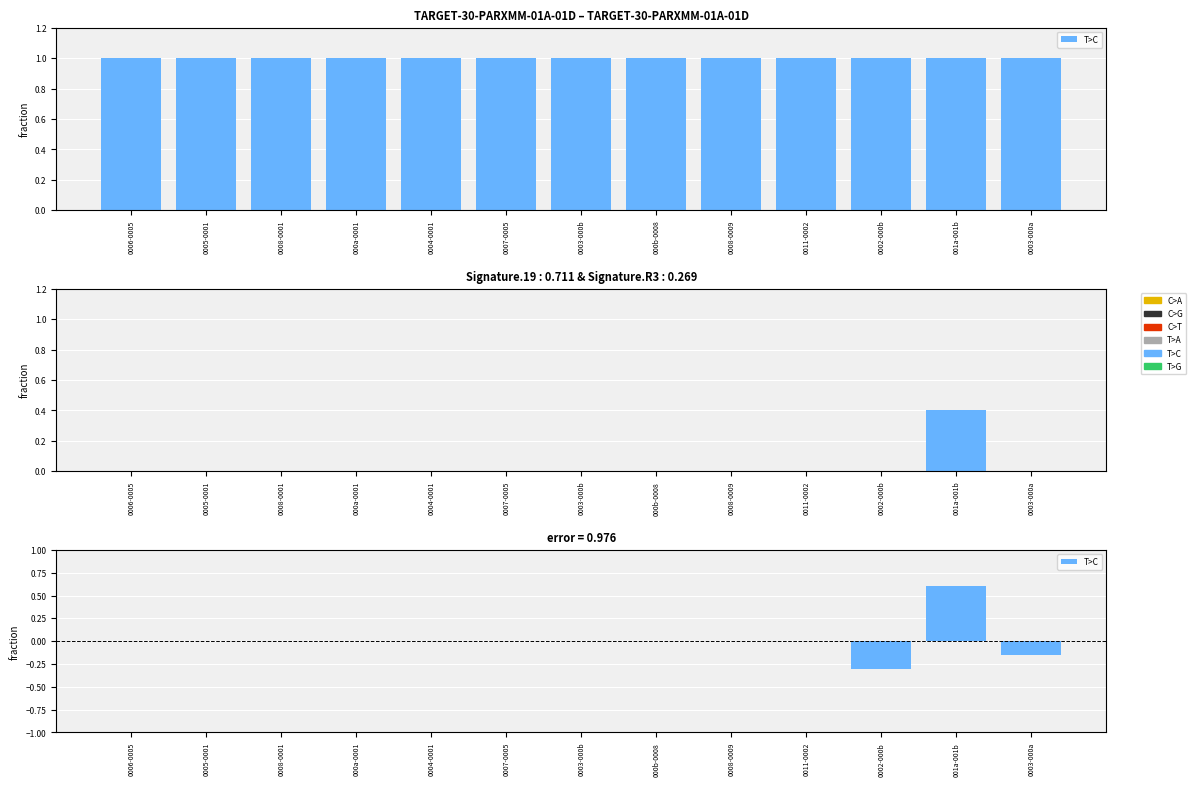

Does the chart contain stacked bars?

No